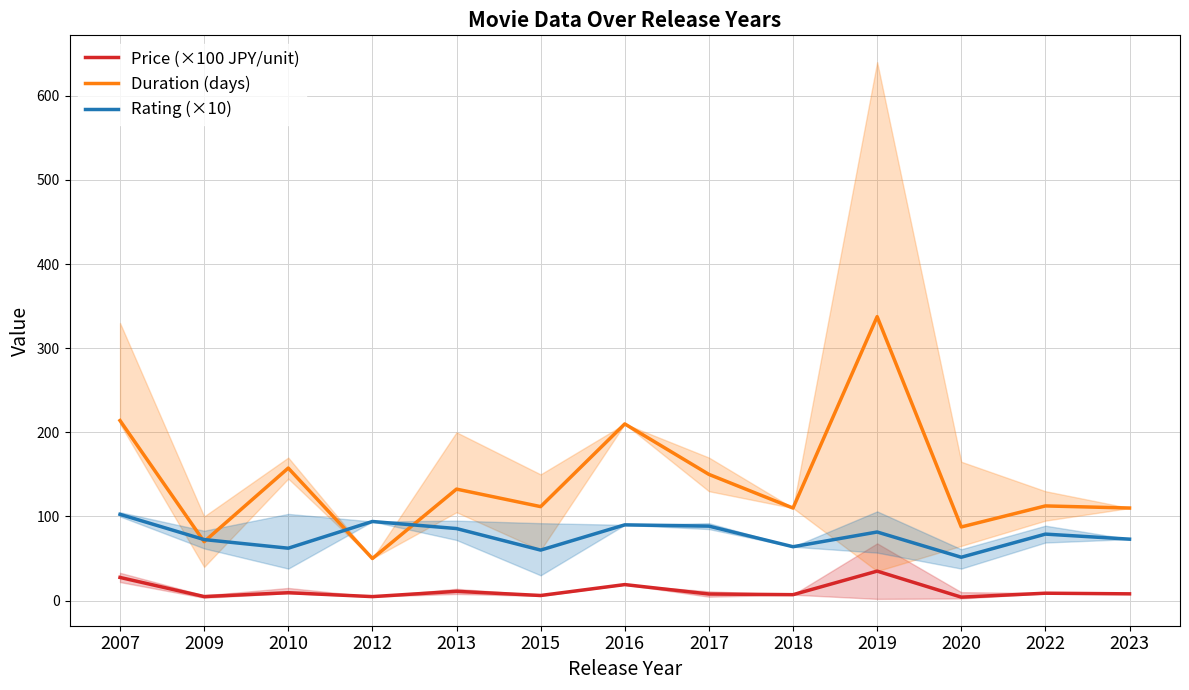

How many values in the Price (×100 JPY/unit) series are below 8?

6